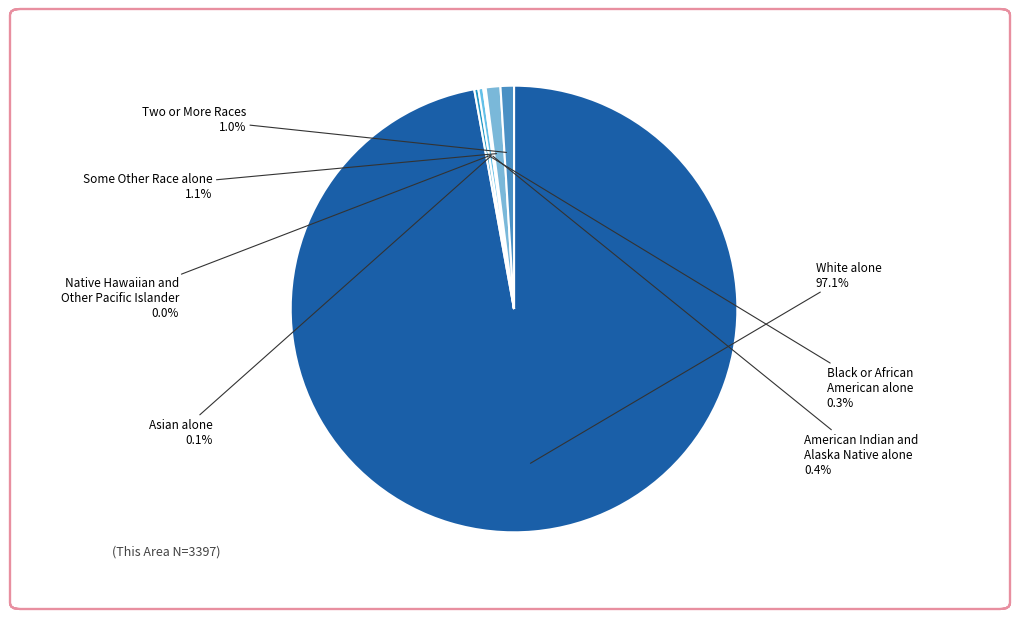

Which slice is the largest?

White alone